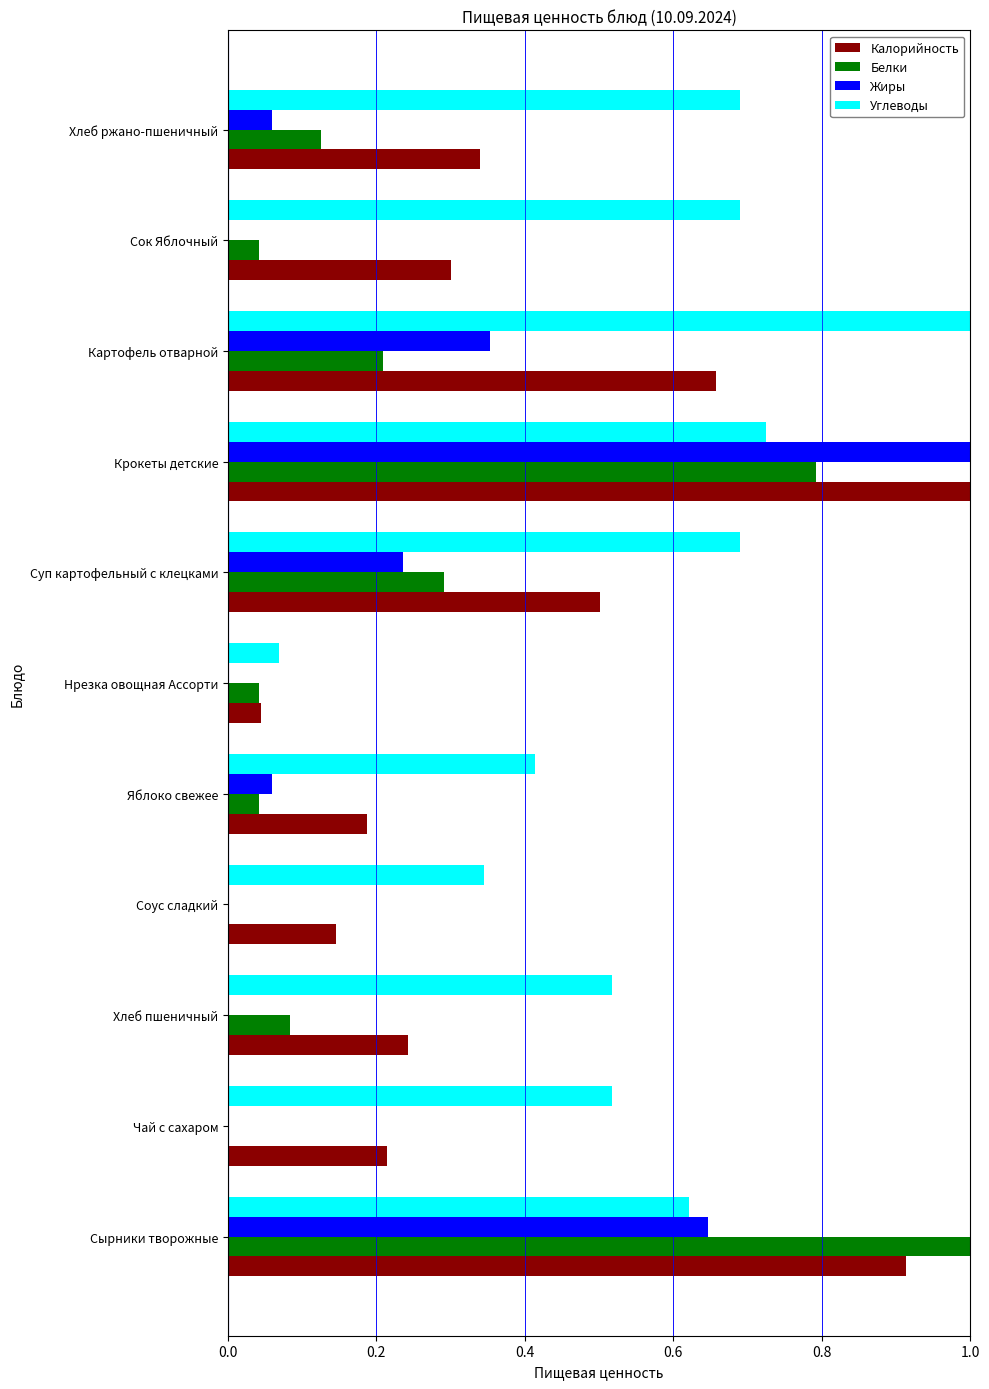

True or false: Белки has a value of 0.0 at Чай с сахаром.

True